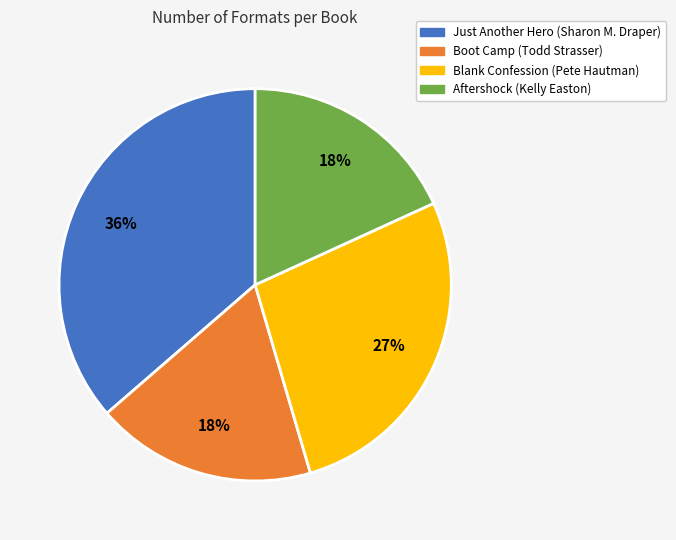

Between Aftershock (Kelly Easton) and Just Another Hero (Sharon M. Draper), which is larger?

Just Another Hero (Sharon M. Draper)